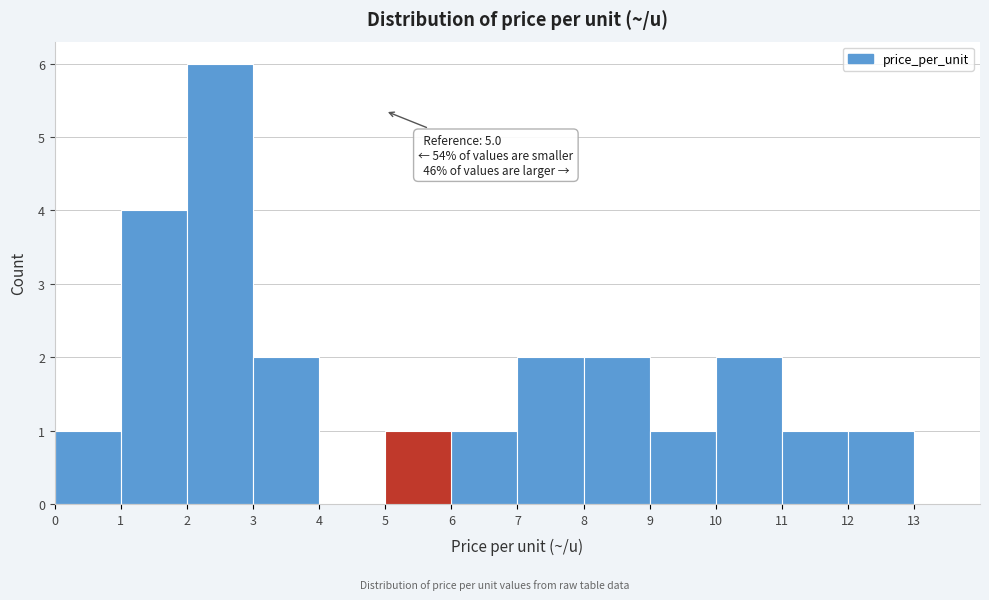

Which range on the x-axis has the tallest bar?

2 to 3